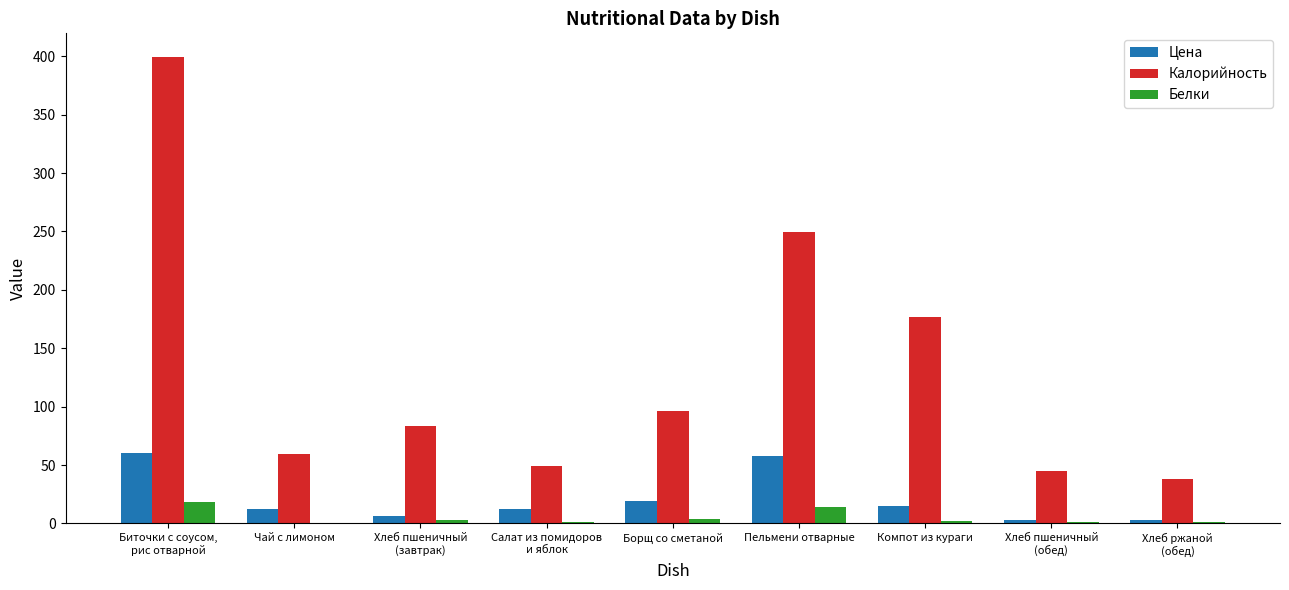

What is the total value across all series at Пельмени отварные?

321.4